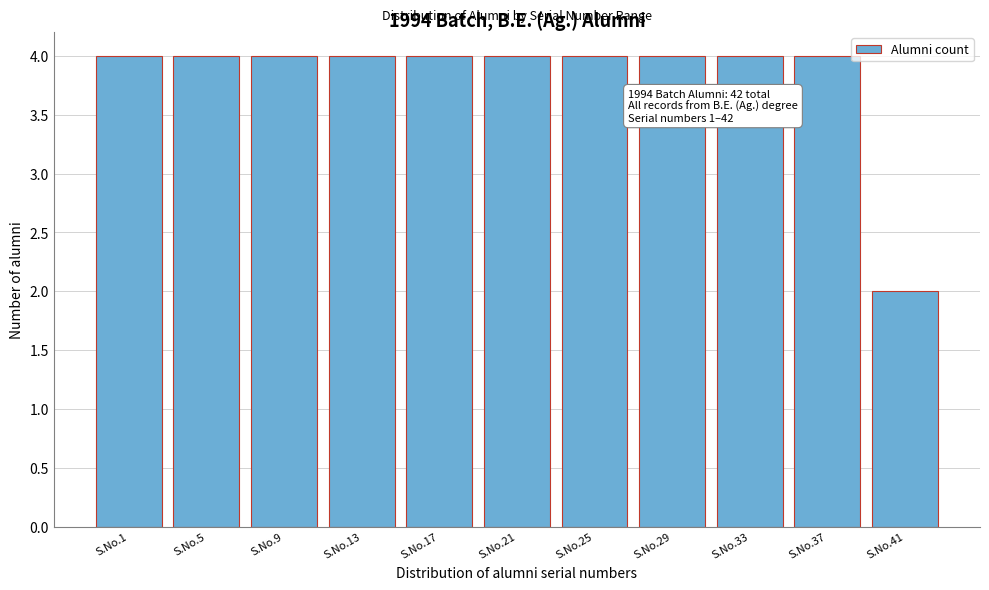

Reading right to left, what are all the values shown in this chart?

2	4	4	4	4	4	4	4	4	4	4